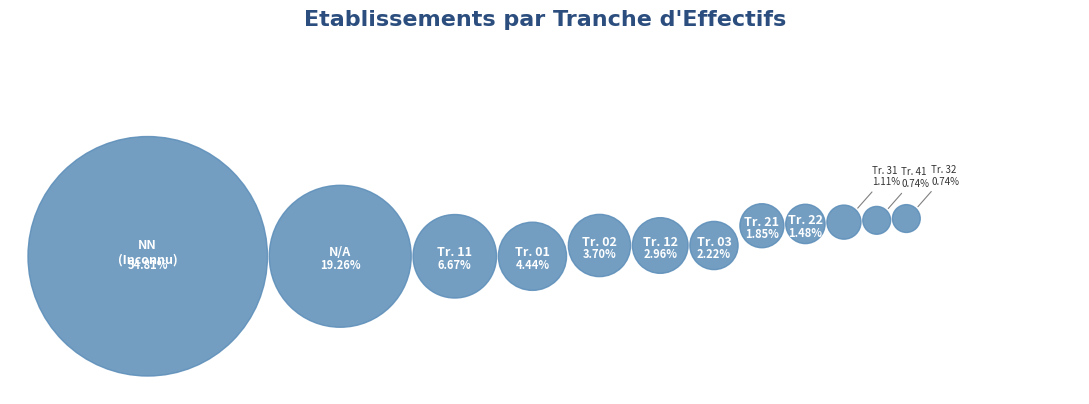

What is the smallest slice in the pie chart?

32